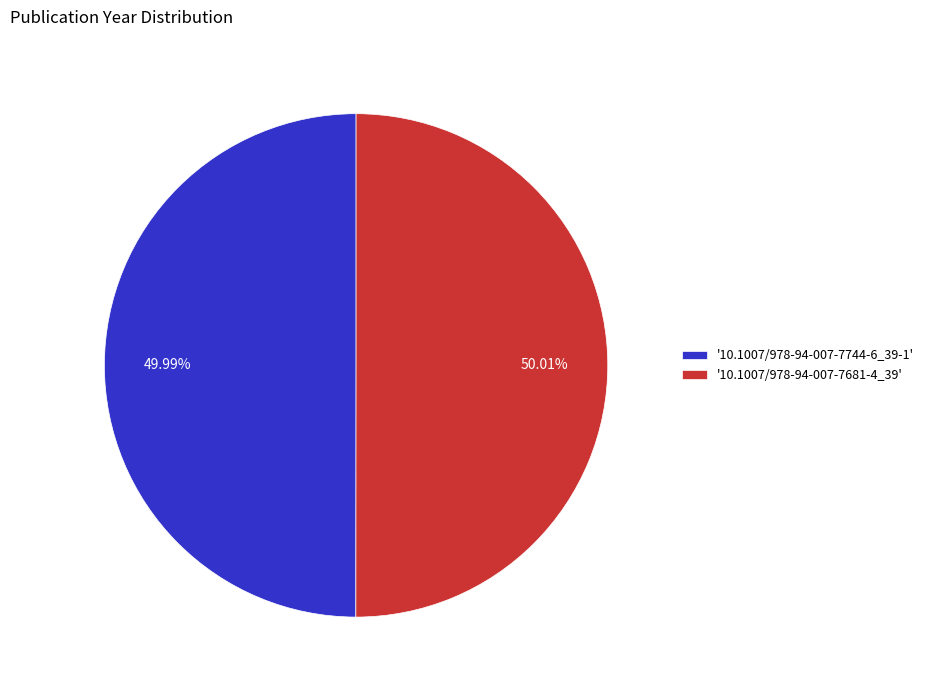

Is there a majority slice in this chart?

Yes